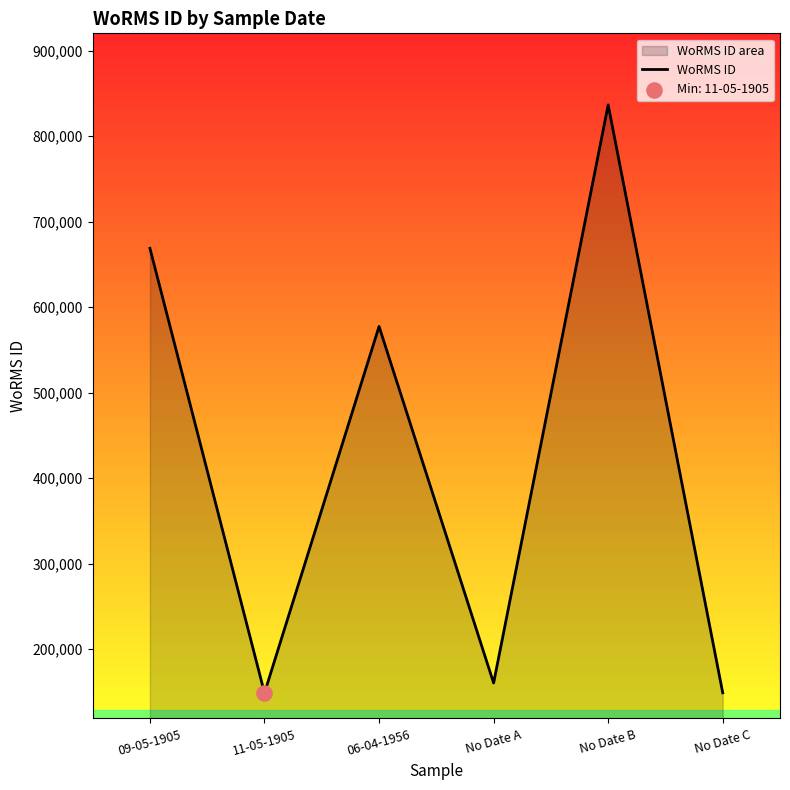

What is the change in value from 09-05-1905 to 11-05-1905?

-519914